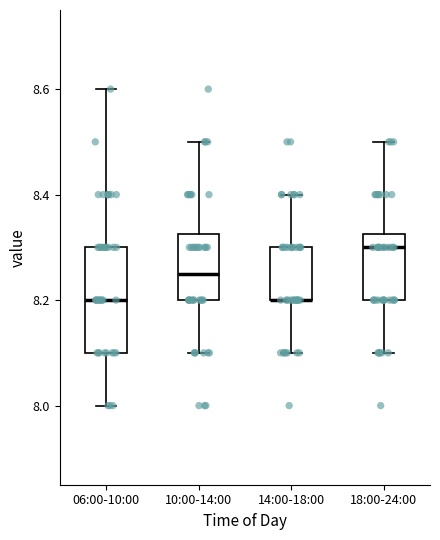

Reading left to right, read every box against the y-axis: the position of its median line, the range the box covers, and the ends of its whiskers. The values are not printed on the chart, so give them approximately, as read against the axis.

06:00-10:00: median 8.20, box 8.10 to 8.30, whiskers 8.00 to 8.60
10:00-14:00: median 8.26, box 8.20 to 8.32, whiskers 8.10 to 8.50
14:00-18:00: median 8.20 (drawn on the box's lower edge), box 8.20 to 8.30, whiskers 8.10 to 8.40
18:00-24:00: median 8.30, box 8.20 to 8.32, whiskers 8.10 to 8.50